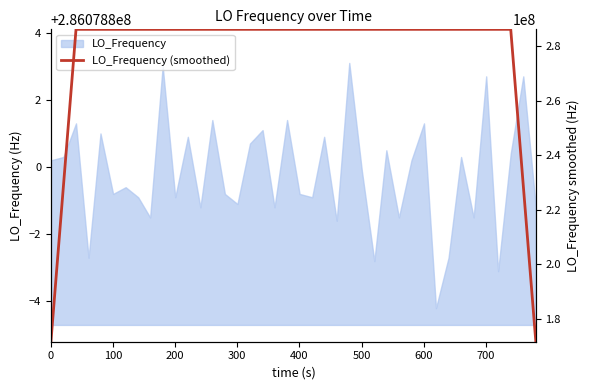

Reading left to right, what are all the values shown in this chart?

171647280.4	228863039.8	286078800.0	286078799.8	286078799.6	286078799.2	286078799.4	286078799.8	286078799.8	286078800.1	286078800.1	286078800.6	286078799.9	286078799.8	286078799.8	286078800.3	286078799.7	286078800.2	286078800.2	286078799.9	286078799.9	286078799.8	286078800.1	286078800.3	286078799.9	286078799.8	286078799.8	286078799.3	286078799.5	286078799.3	286078798.6	286078799.0	286078798.6	286078798.9	286078799.1	286078799.8	286078800.2	286078800.3	228863039.8	171647280.4